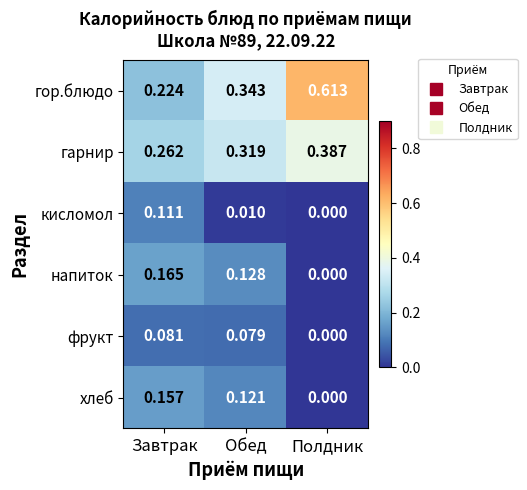

Rank the series by their maximum value, from lowest to highest.

фрукт, кисломол, хлеб, напиток, гарнир, гор.блюдо